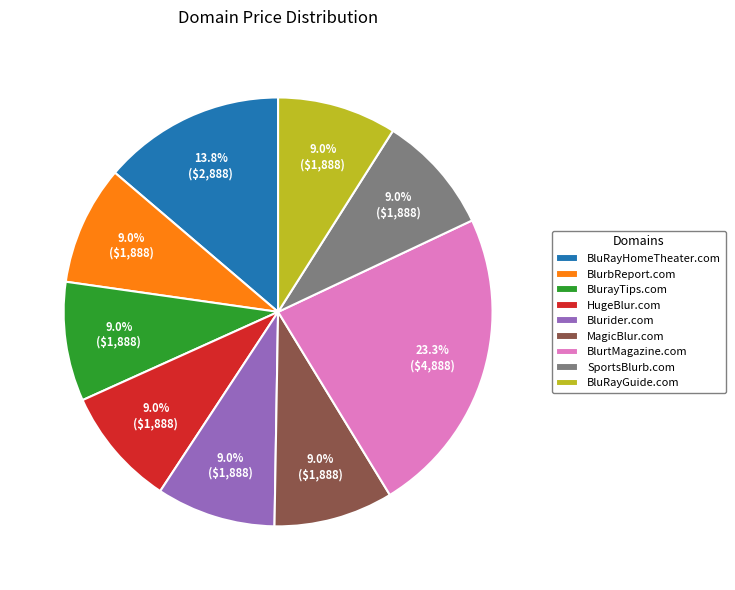

How many slices are in this pie chart?

9